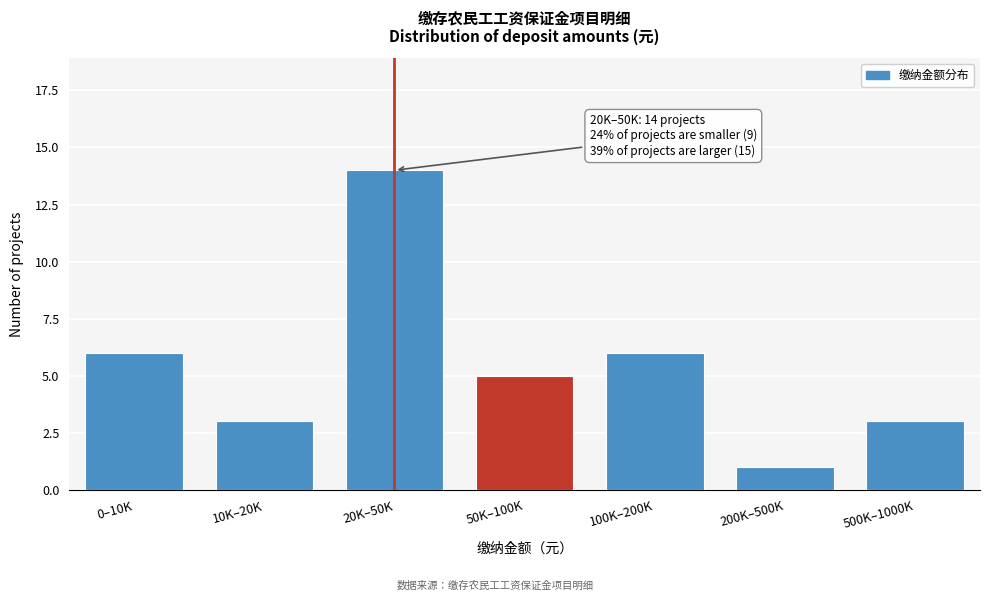

Reading left to right, extract all data points from this chart.

0–10K=6	10K–20K=3	20K–50K=14	50K–100K=5	100K–200K=6	200K–500K=1	500K–1000K=3